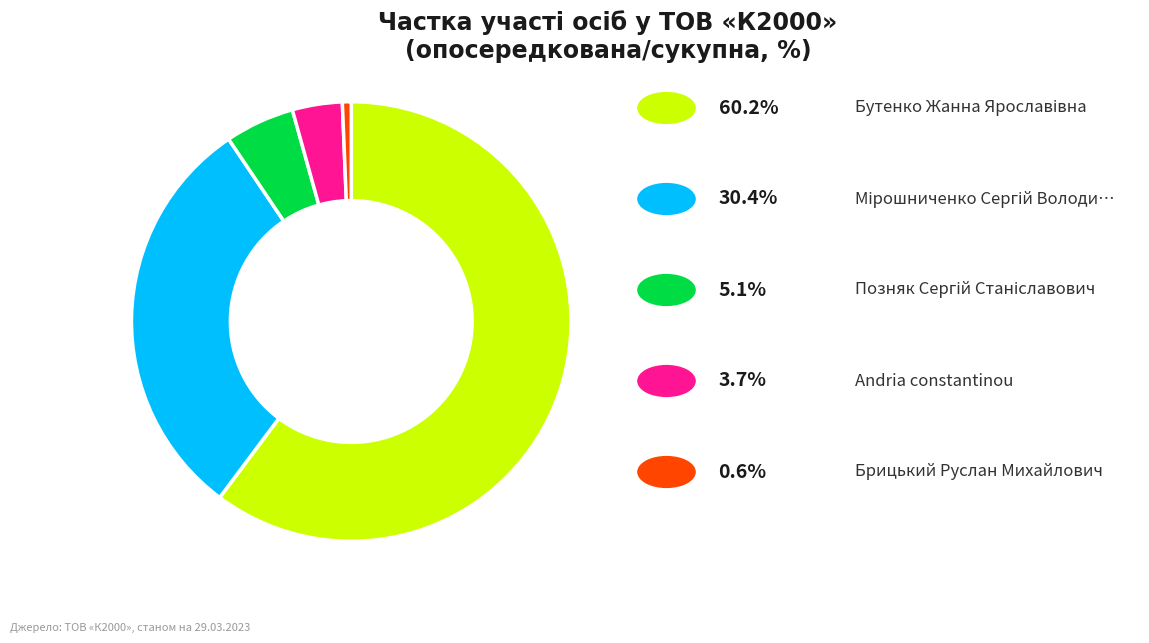

Is there a majority slice in this chart?

Yes